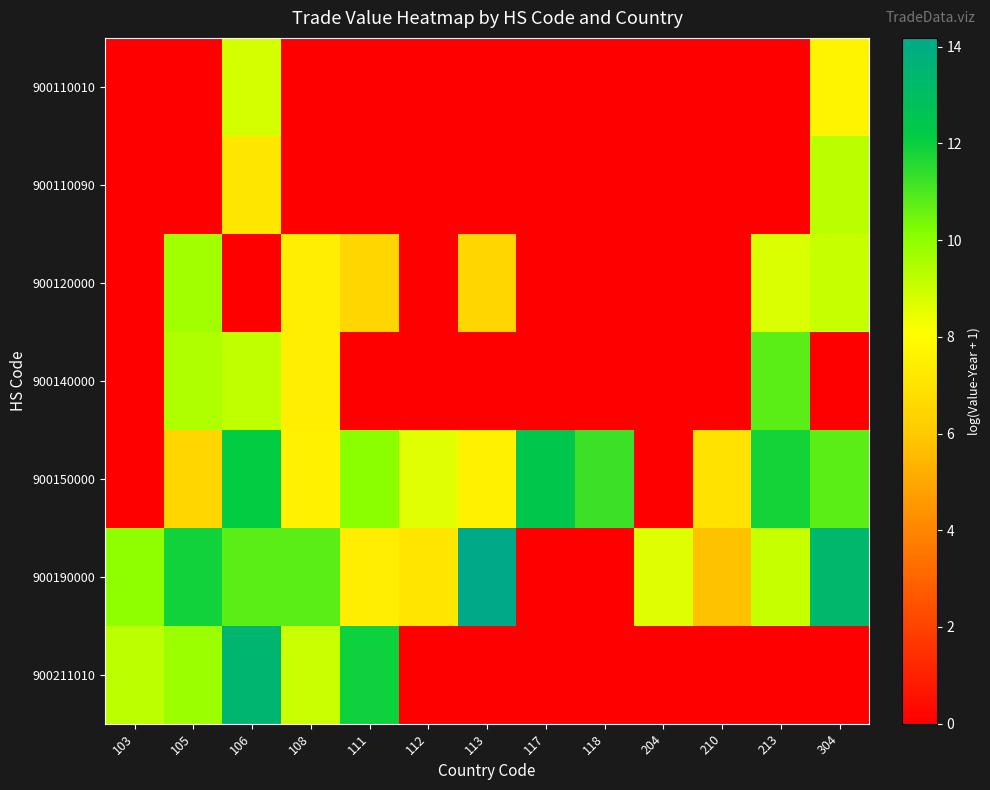

How many data points does each series have?

13